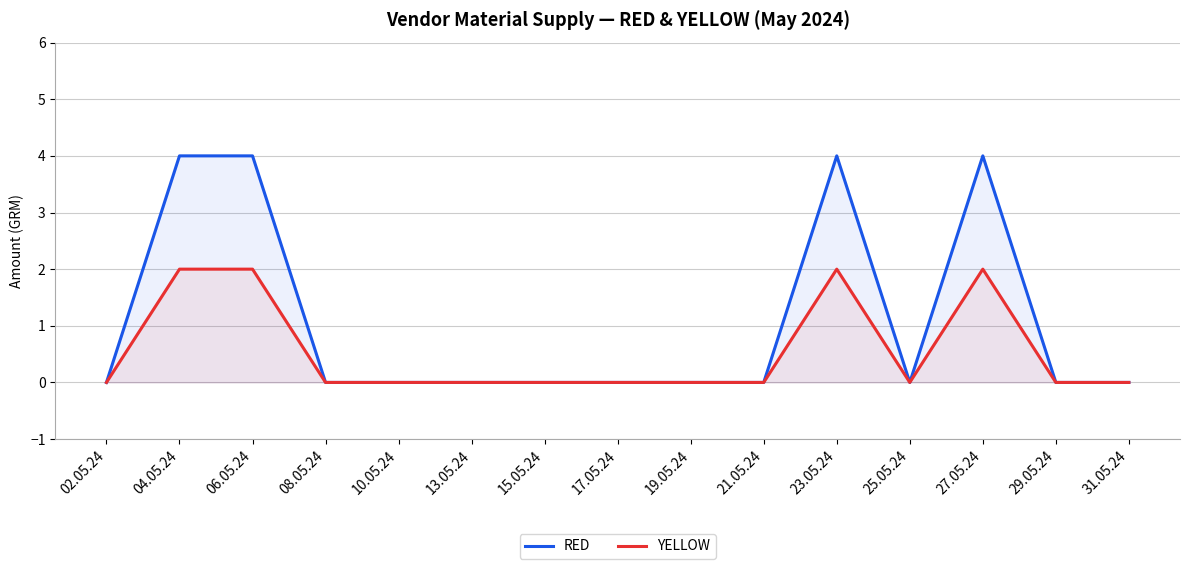

True or false: YELLOW has a value of -1 at 21.05.24.

False